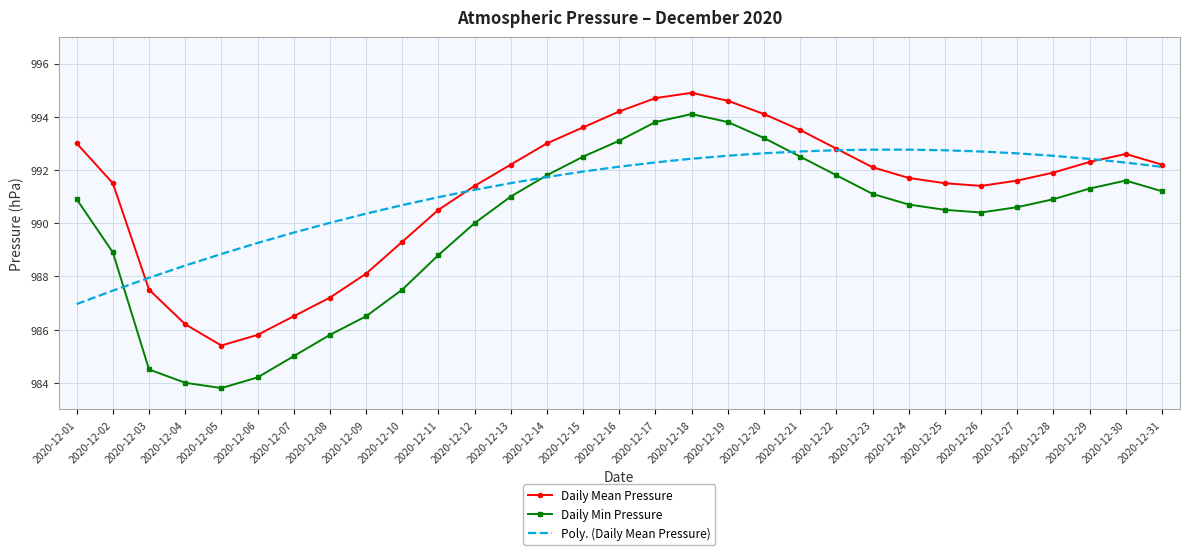

The value of Poly. (Daily Mean Pressure) at 2020-12-20 is 992.6. True or false?

True